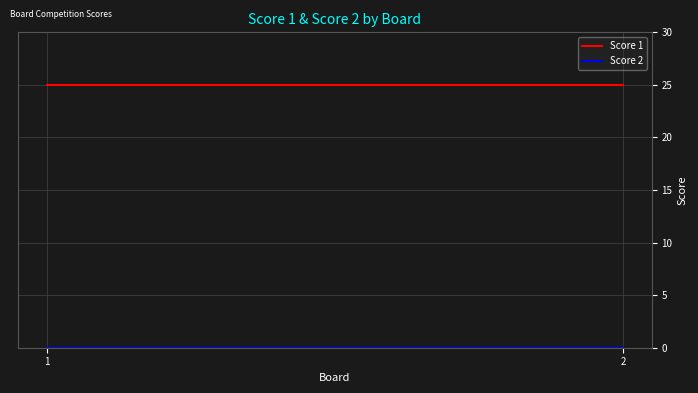

True or false: Score 1 has a value of 25 at 2.

True